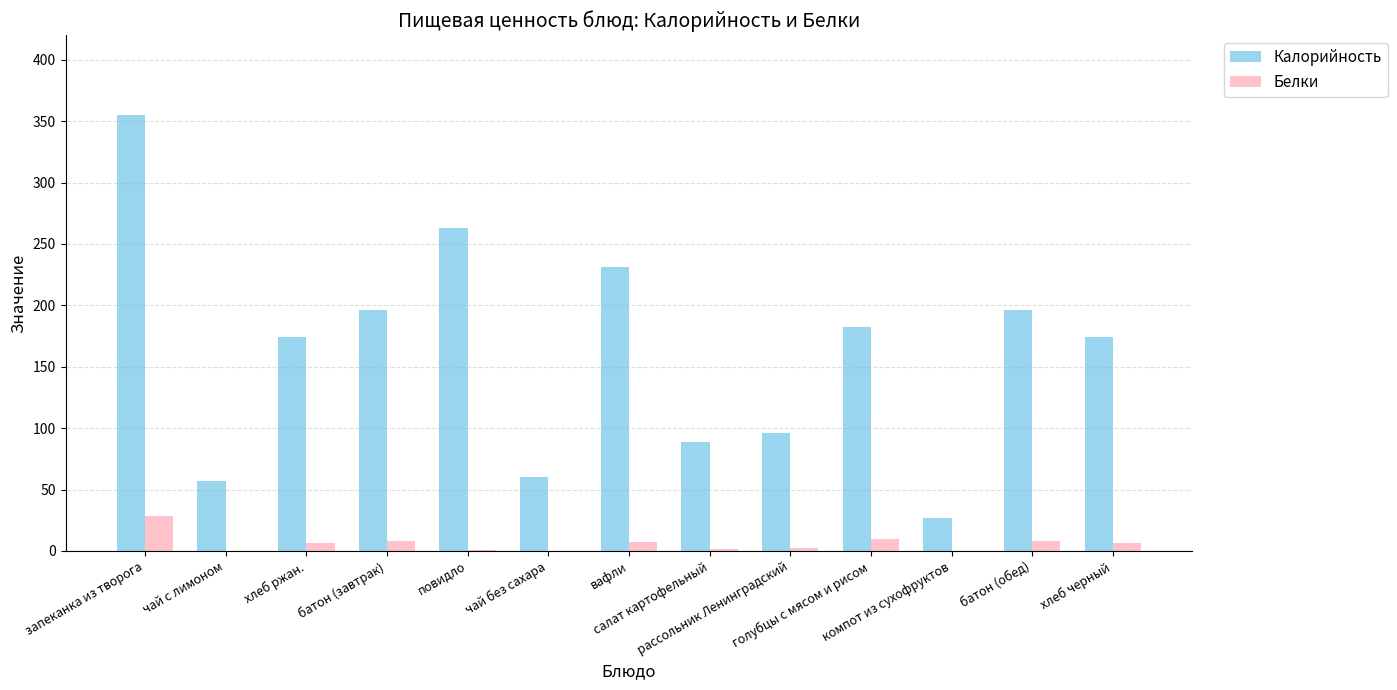

True or false: Белки has a value of 0.1 at чай без сахара.

True